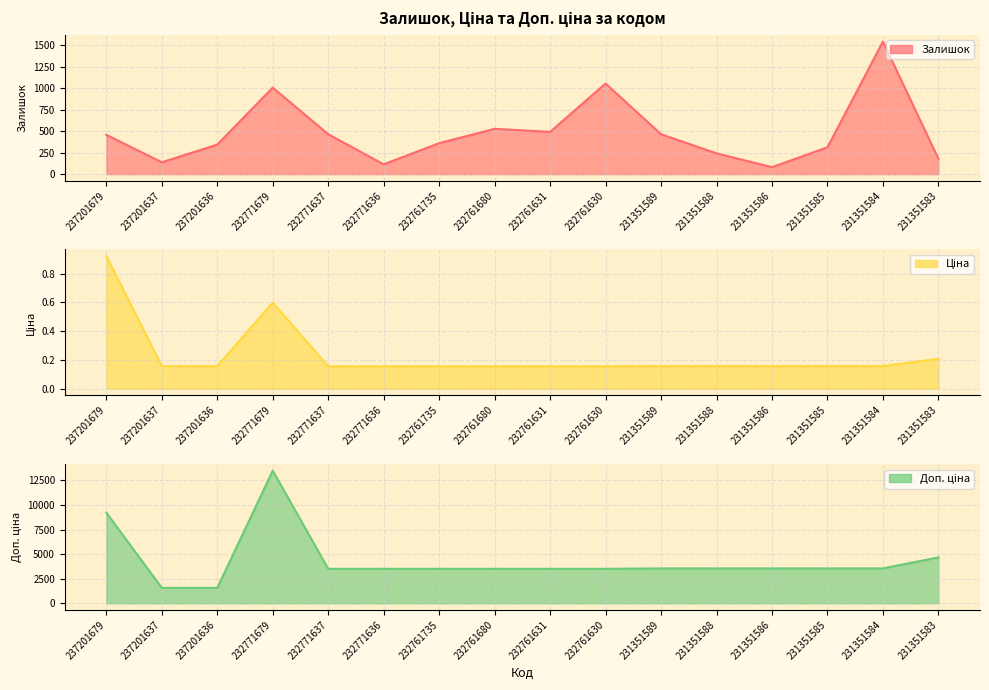

At which category is the sum across all series the highest?

232771679